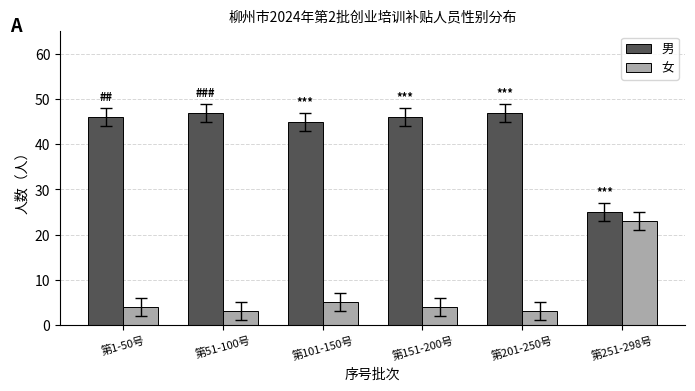

Reading left to right, what are all the values shown in this chart?

男: 46	47	45	46	47	25
女: 4	3	5	4	3	23